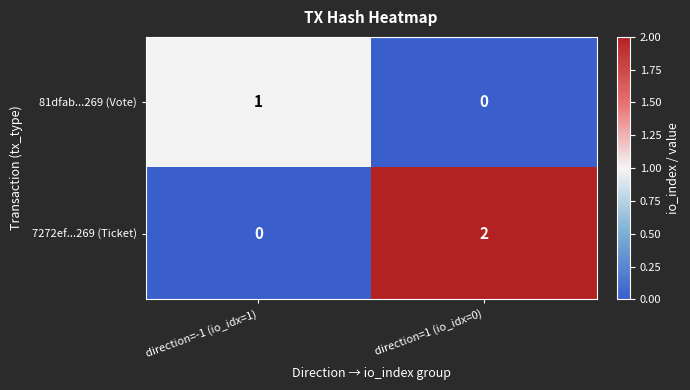

Rank the series by their average value, from lowest to highest.

81dfab...269 (Vote), 7272ef...269 (Ticket)